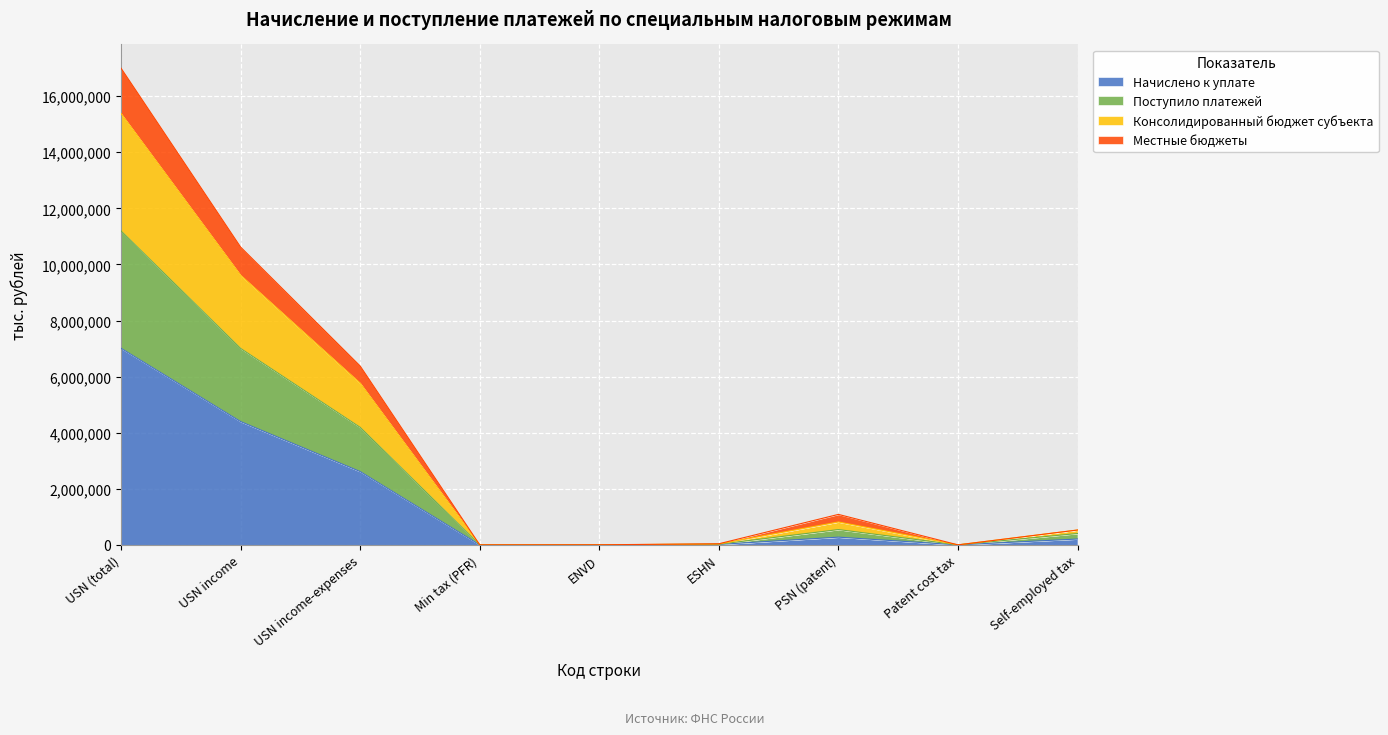

The Начислено к уплате series shows 1094704 at USN income. True or false?

False